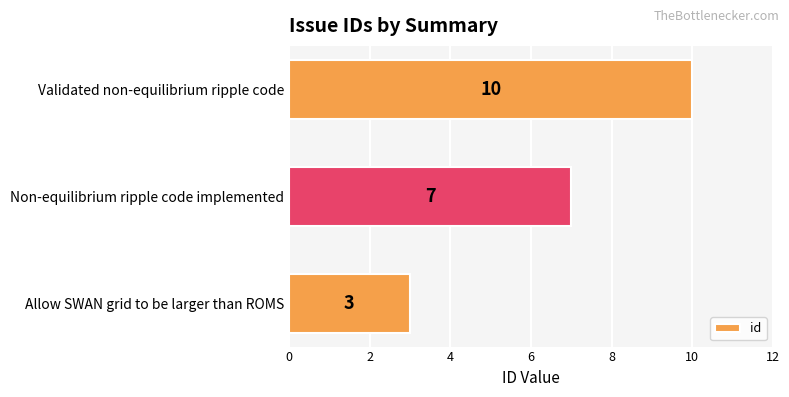

Read the value at Non-equilibrium ripple code implemented.

7